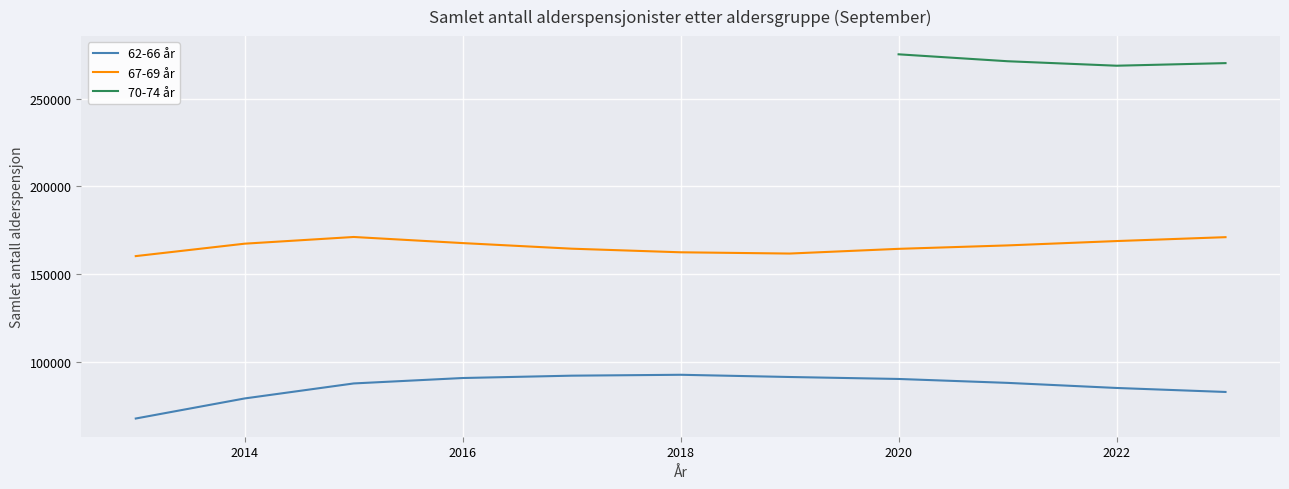

In 67-69 år, how many points are lower than both neighbors (excluding endpoints)?

1